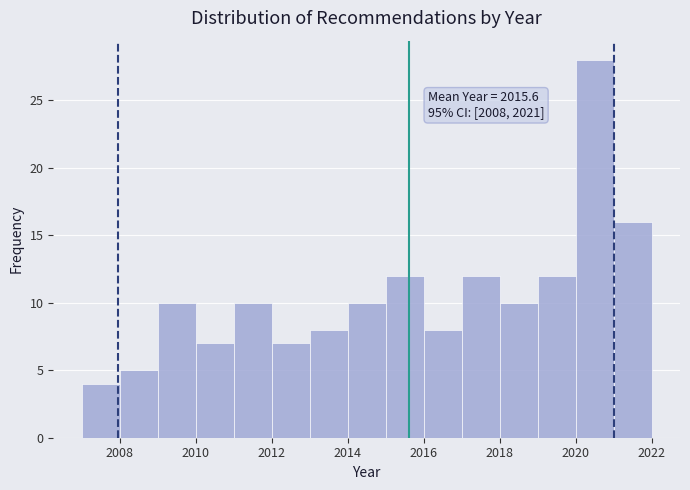

Which range on the x-axis has the tallest bar?

2020 to 2021